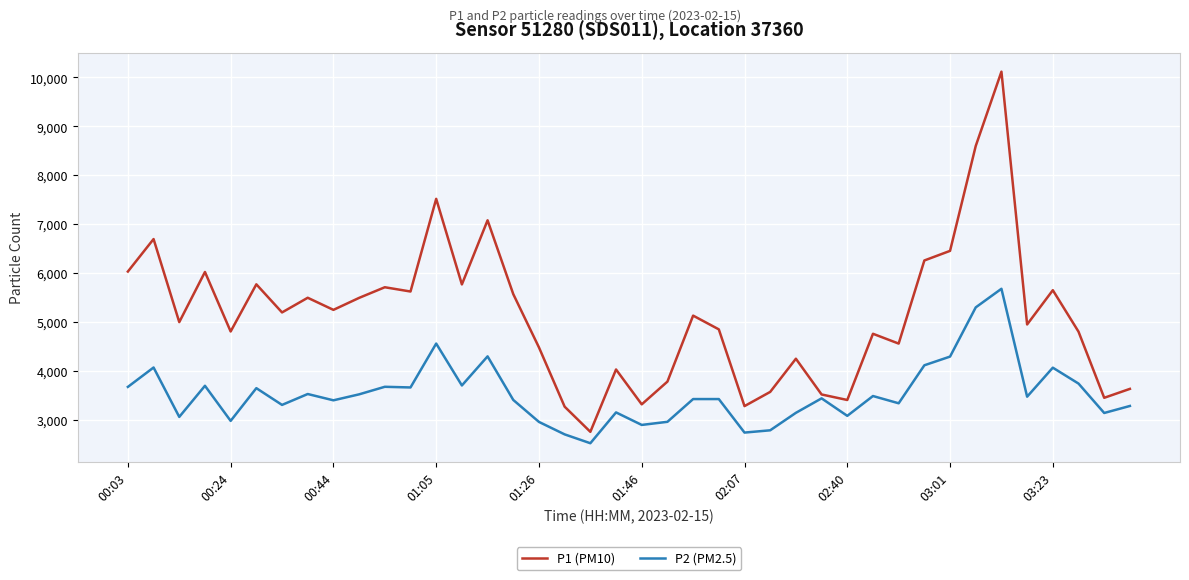

What is the greatest value displayed?

10118.4